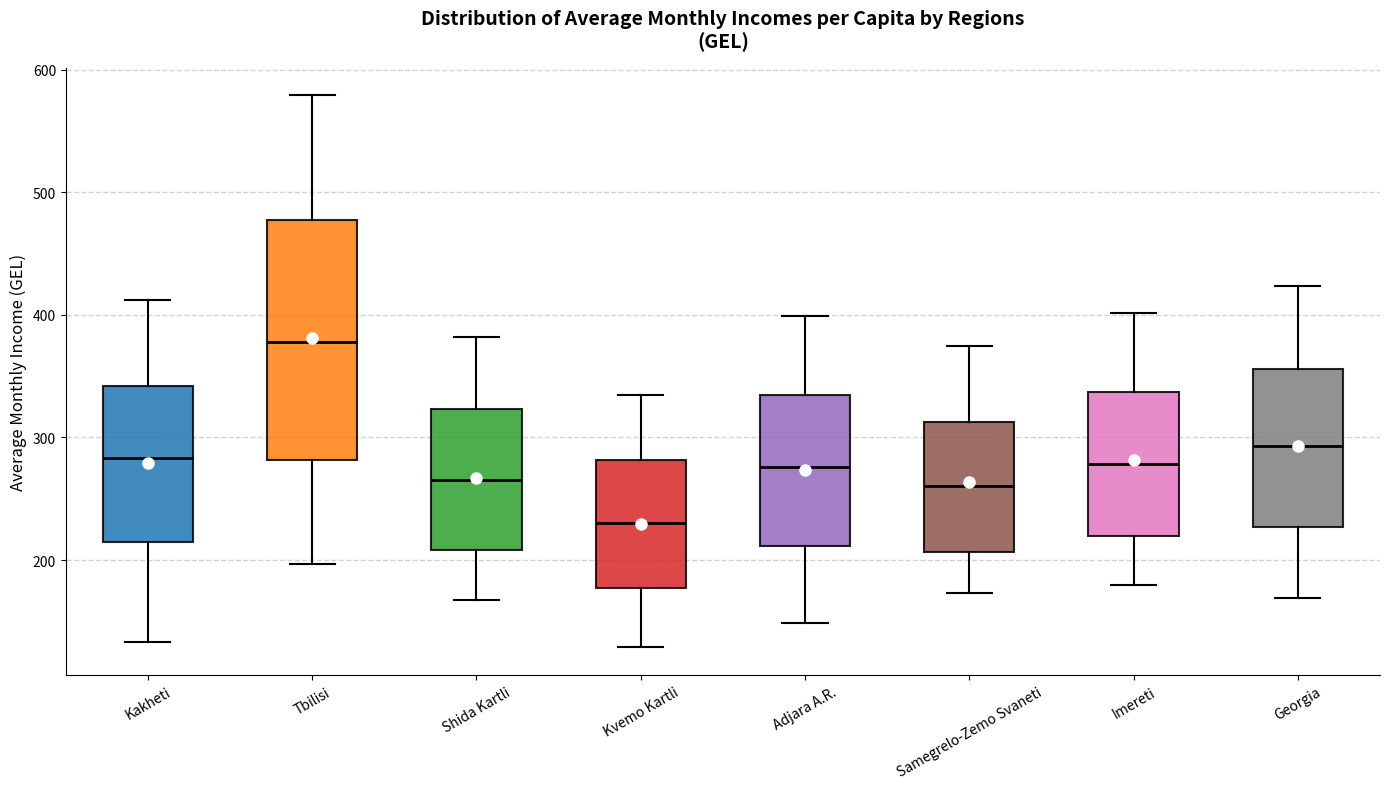

Comparing the boxes themselves (not the whiskers), which one is the tallest?

Tbilisi